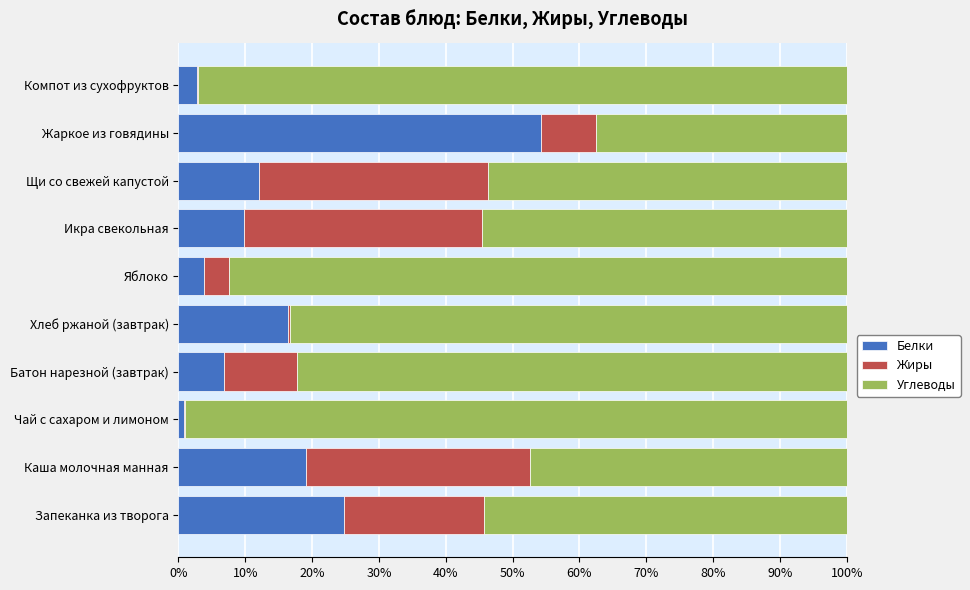

At which label is Белки closest to 27?

Запеканка из творога